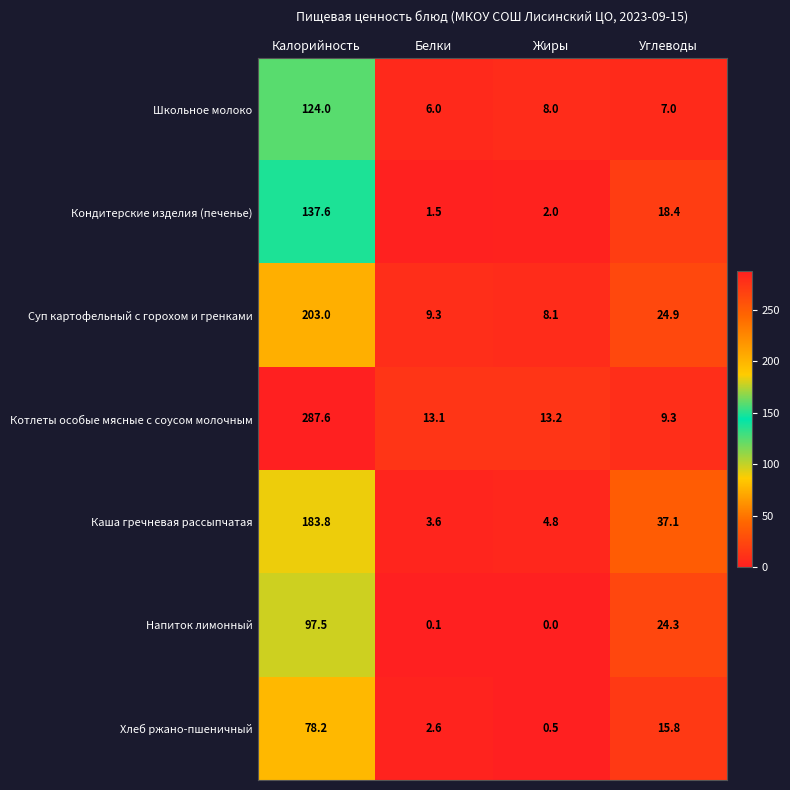

Which series changed the most between Белки and Углеводы?

Каша гречневая рассыпчатая